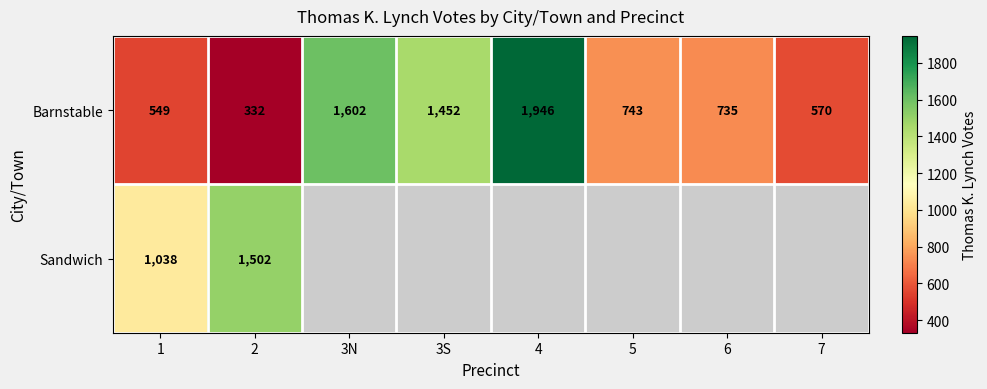

What is the difference between the maximum and minimum values in the Barnstable series?

1614